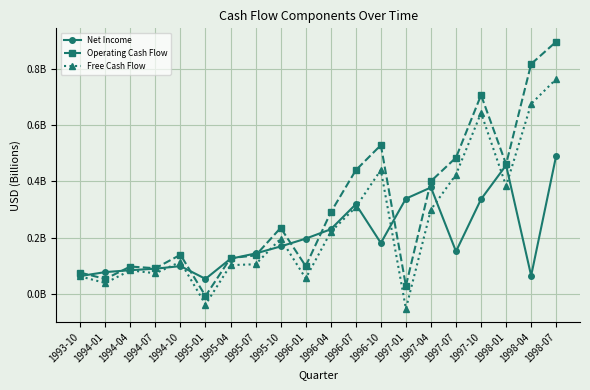

True or false: Free Cash Flow and Operating Cash Flow cross at least once.

False